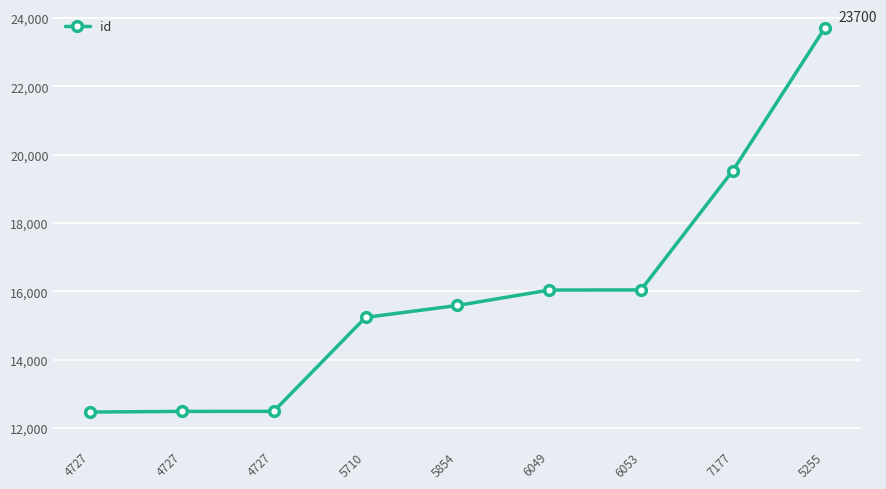

Between 5854 and 7177, which is larger?

7177